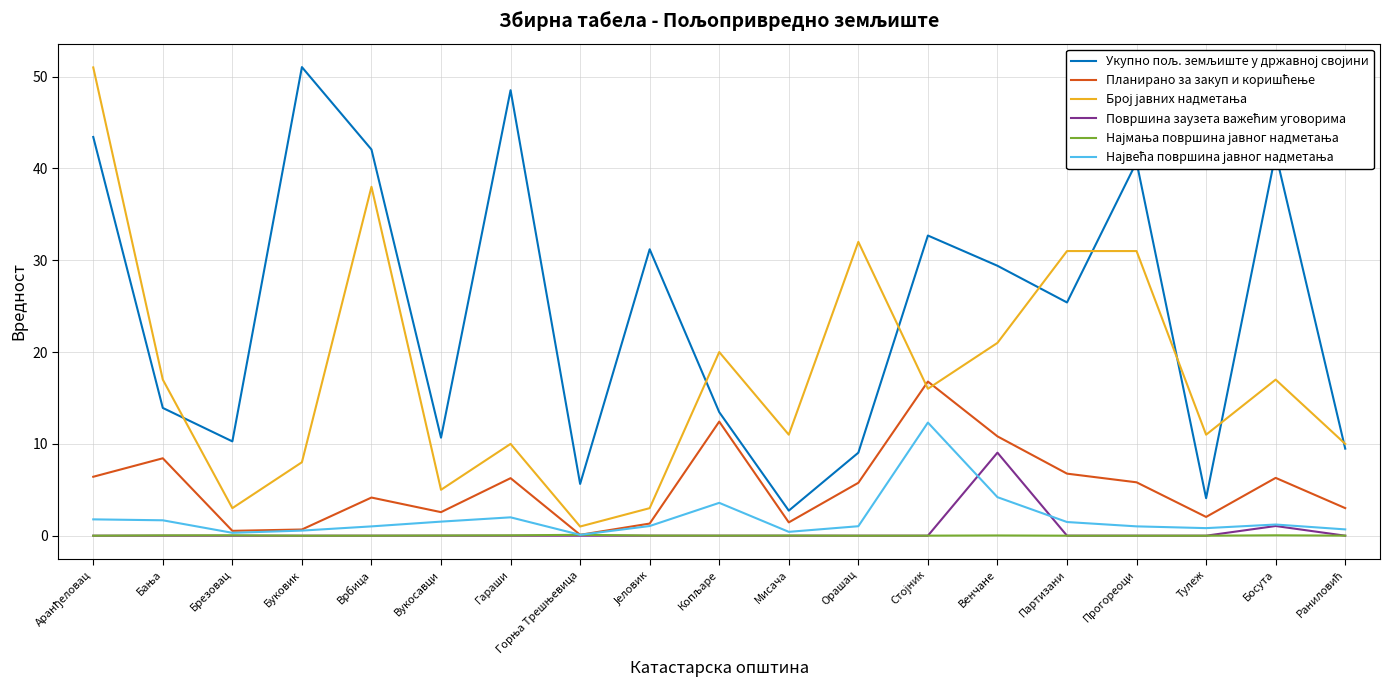

True or false: Укупно пољ. земљиште у државној својини and Број јавних надметања cross at least once.

True